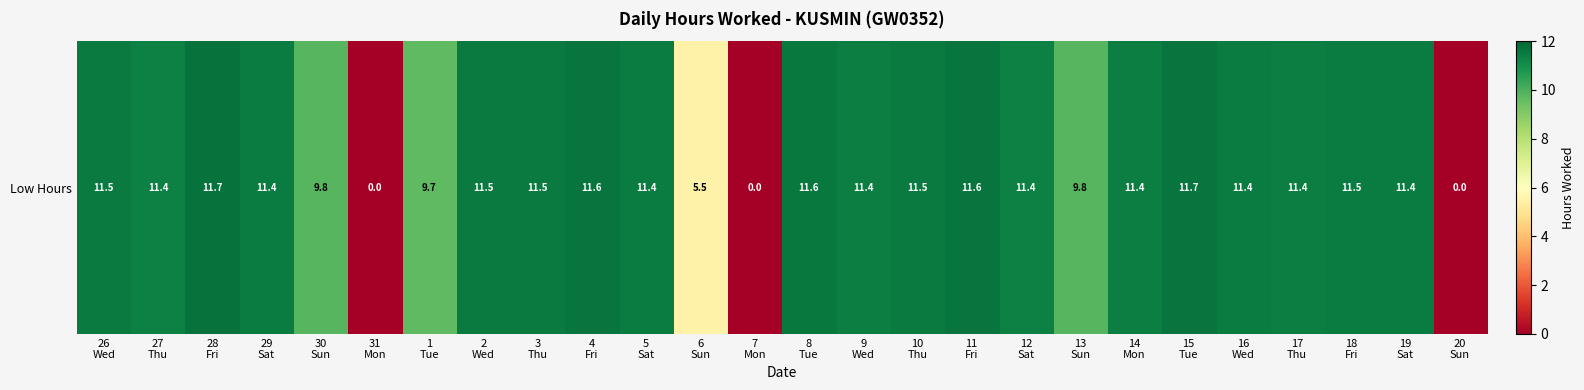

Between 29
Sat and 10
Thu, which is larger?

10
Thu